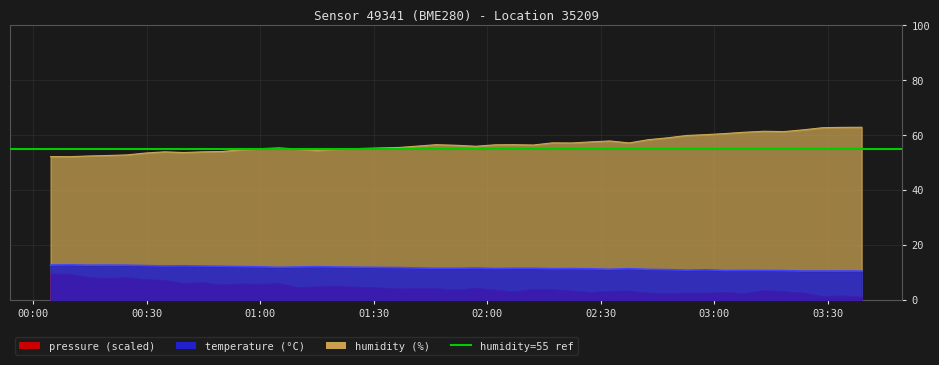

What is the value of the temperature point at the 8th from the left?

12.3